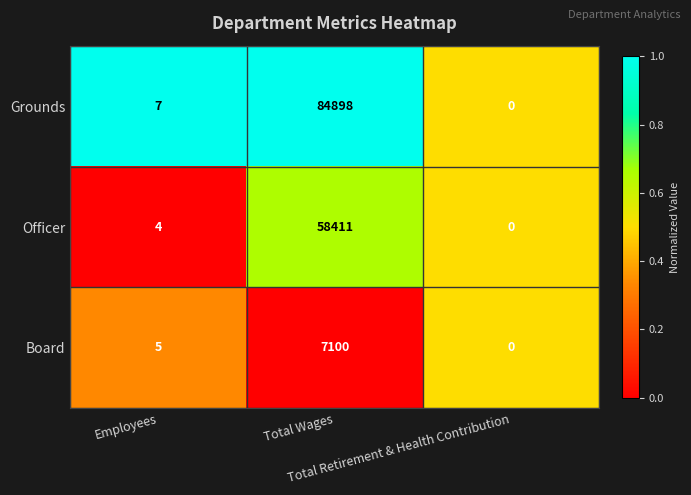

At which category is the sum across all series the highest?

Total Wages